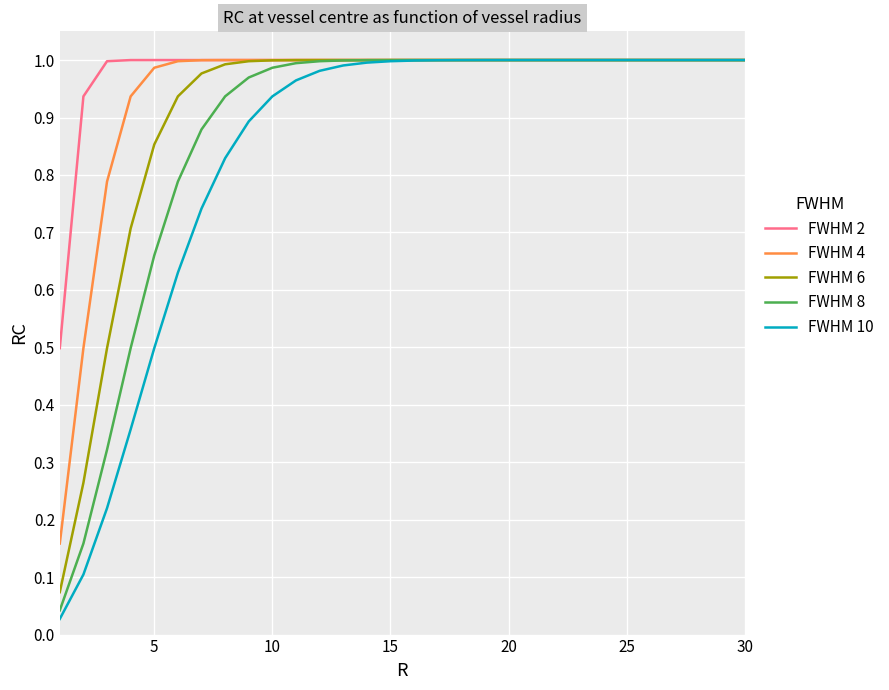

List the series in order of their overall mean, lowest first.

FWHM 10, FWHM 8, FWHM 6, FWHM 4, FWHM 2